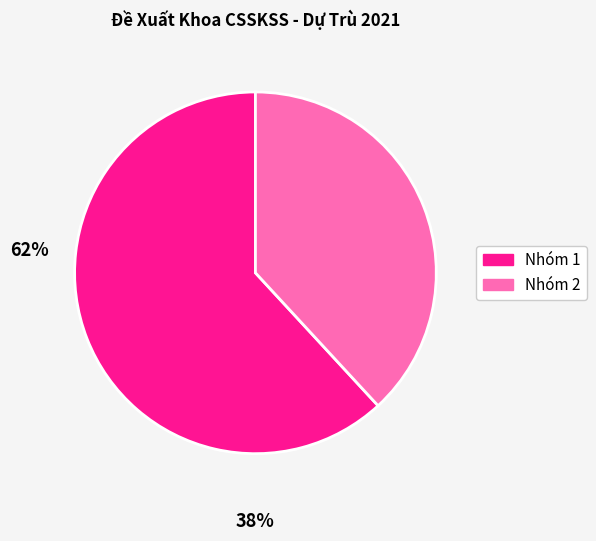

Does any single category account for the majority?

Yes